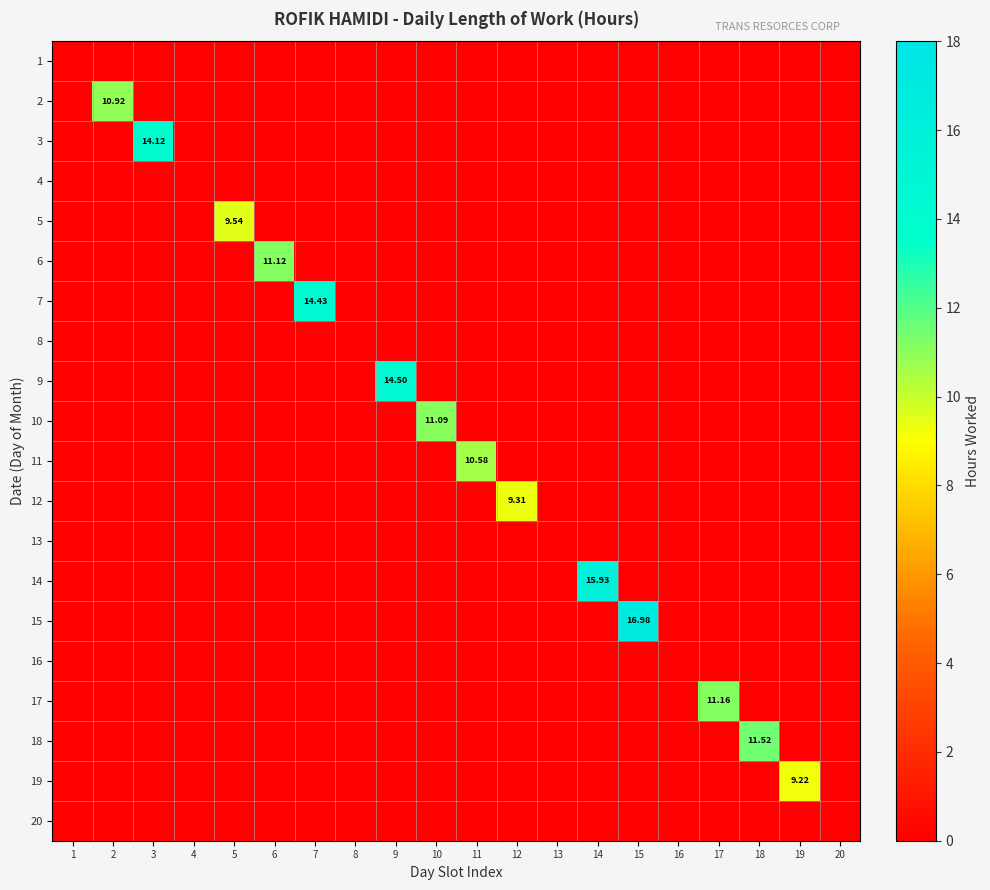

How many positive values does the 19 series have?

1